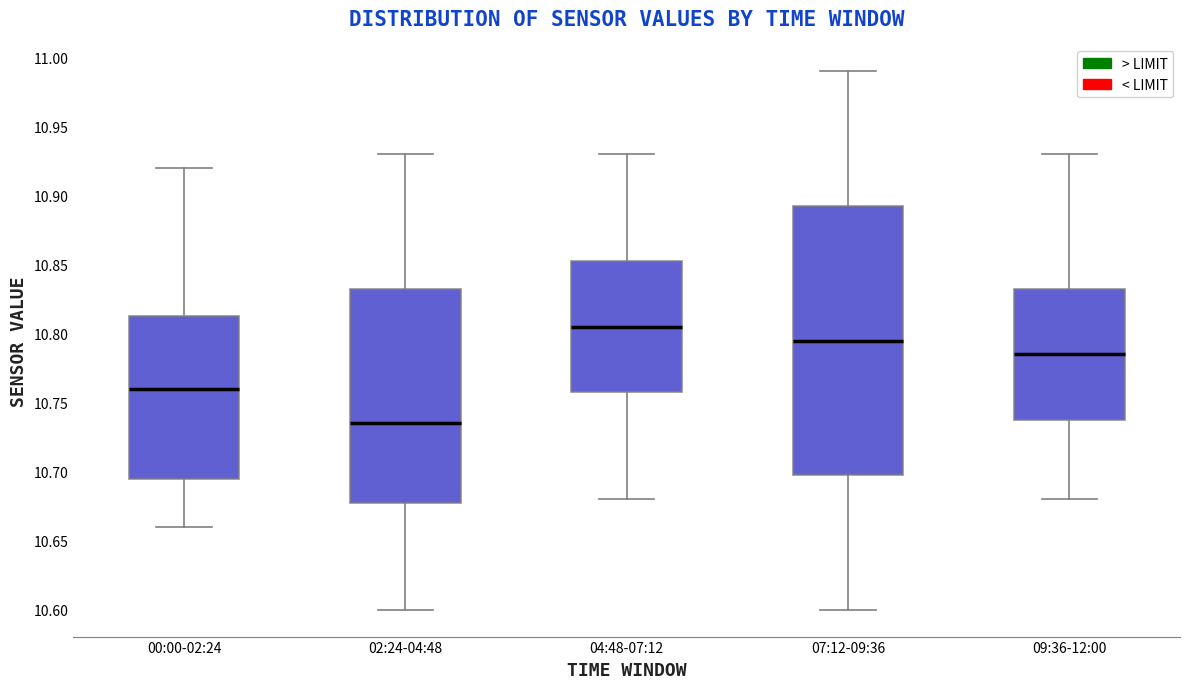

Which box has the lowest median line?

02:24-04:48